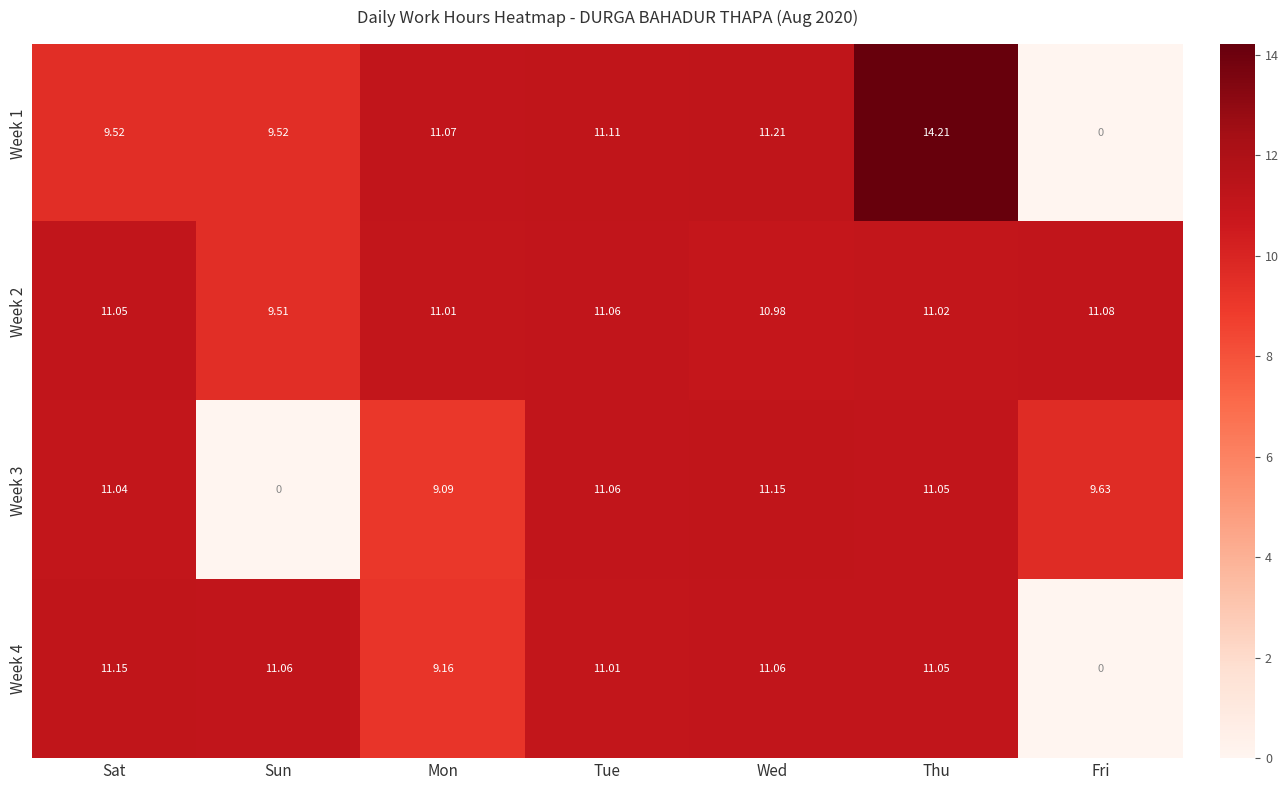

Which label corresponds to the largest value in the chart?

Thu